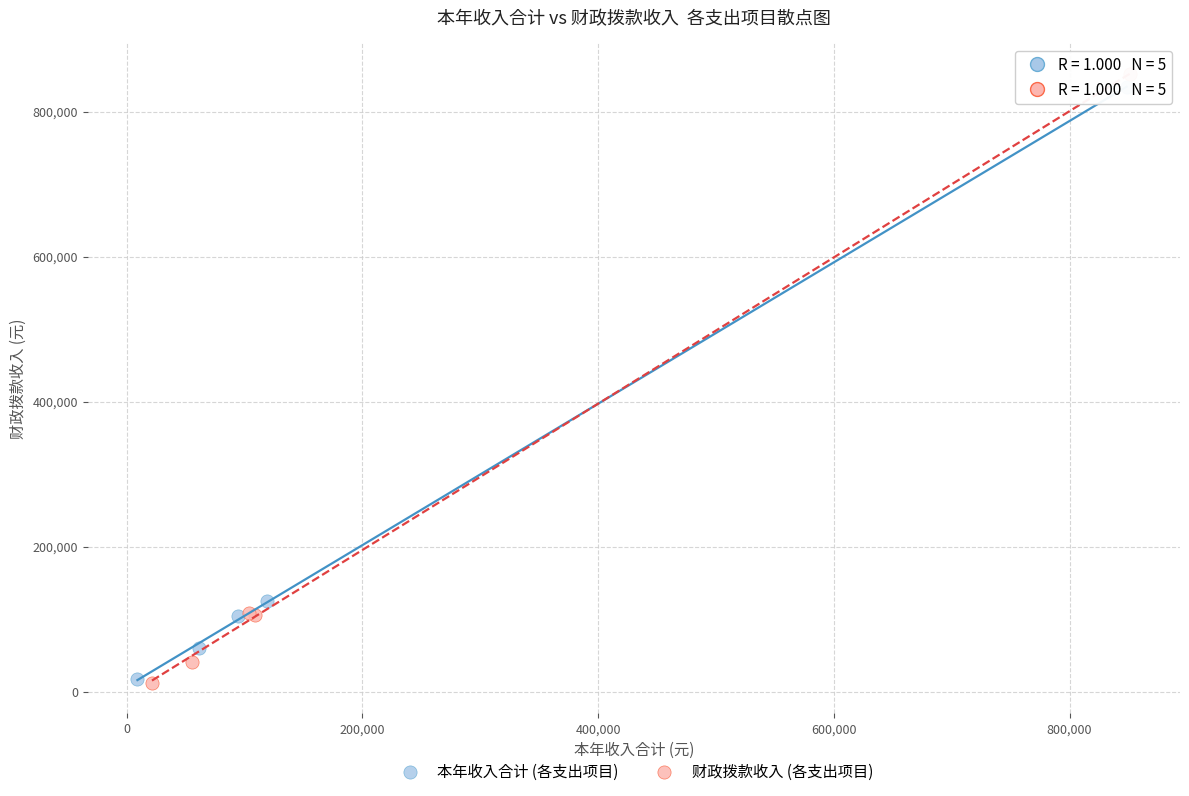

Which series has the widest spread of Y values?

财政拨款收入 (各支出项目)